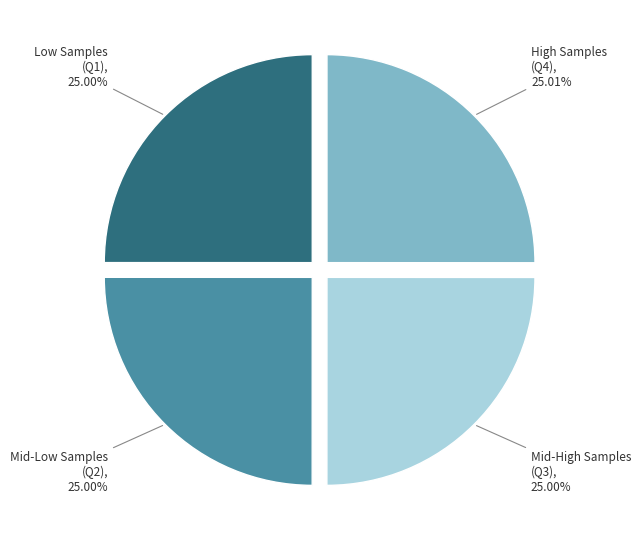

Is the sum of High Samples (Q4), 25.01% and Low Samples (Q1), 25.00% greater than half?

Yes